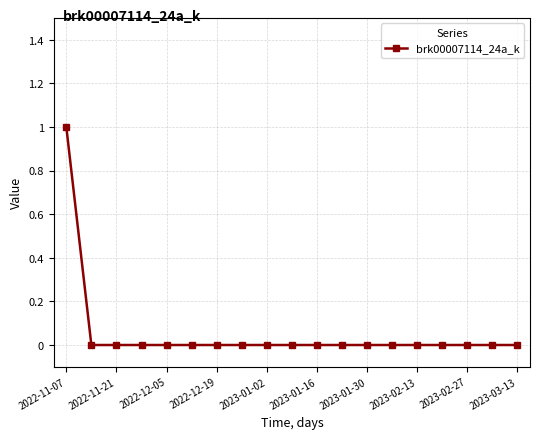

Reading right to left, extract all data points from this chart.

0	0	0	0	0	0	0	0	0	0	0	0	0	0	0	0	0	0	1